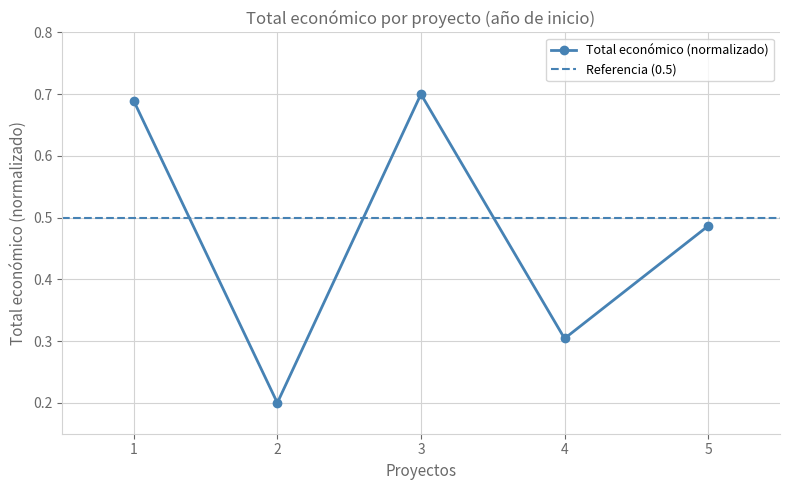

Where is the first local maximum for Total económico (normalizado)?

3